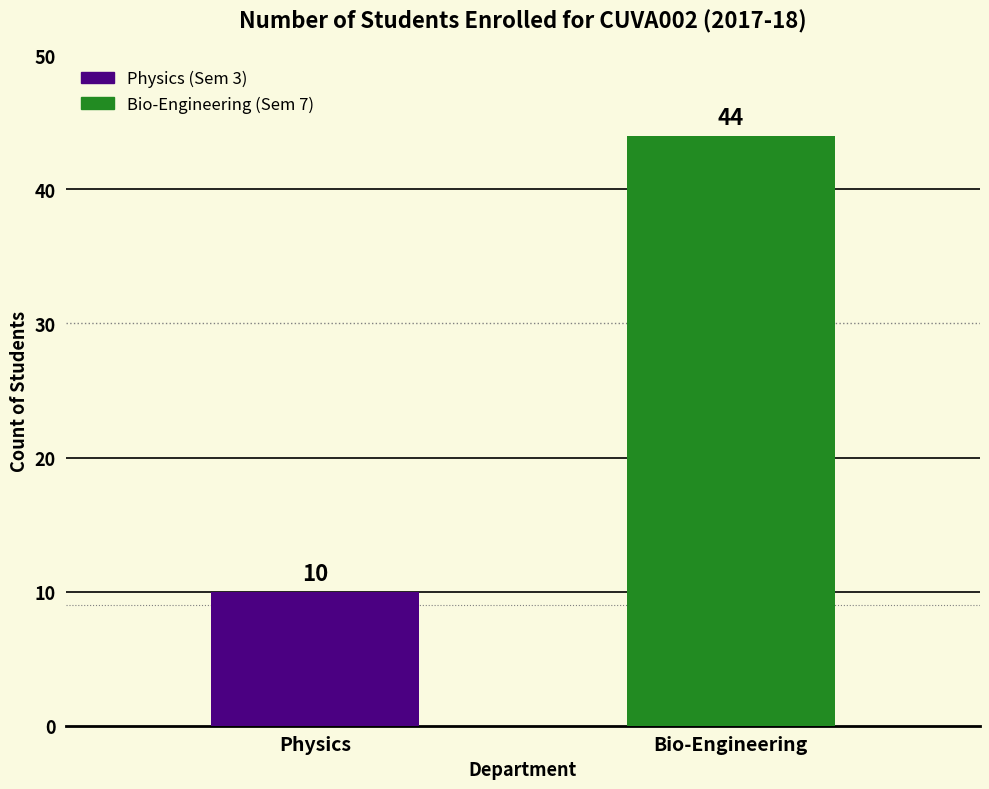

At which label is the value closest to 27?

Physics